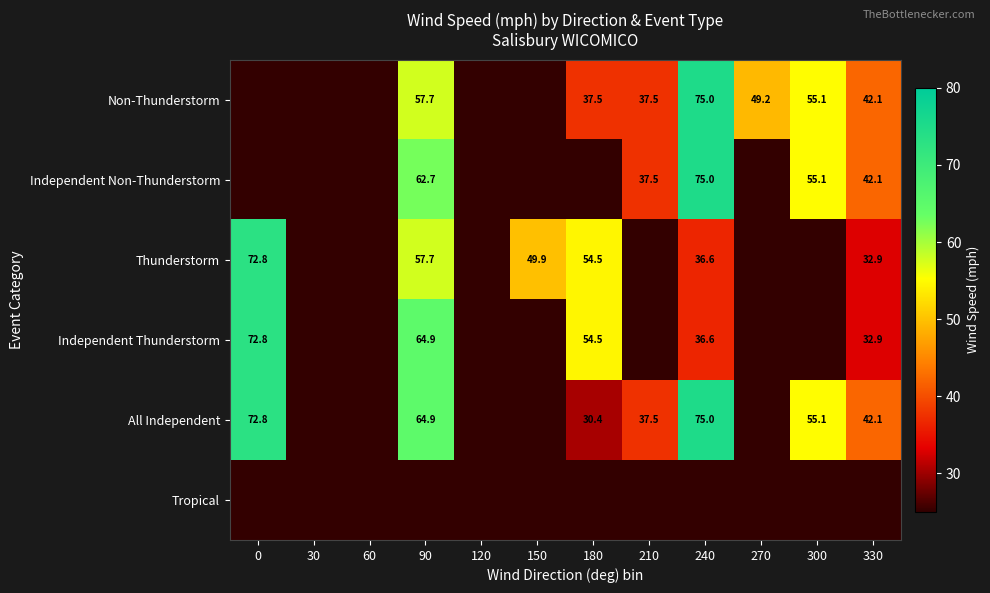

Is it true that All Independent equals 114.4 at 90?

False